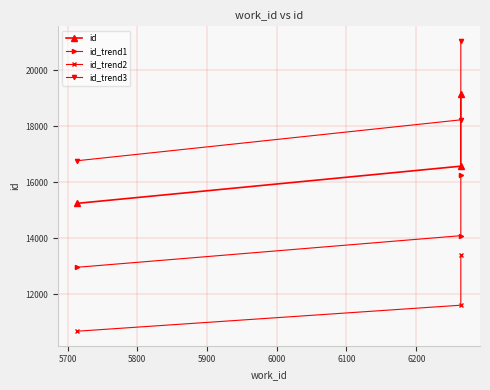

Rank the series by their average value, from lowest to highest.

id_trend2, id_trend1, id, id_trend3